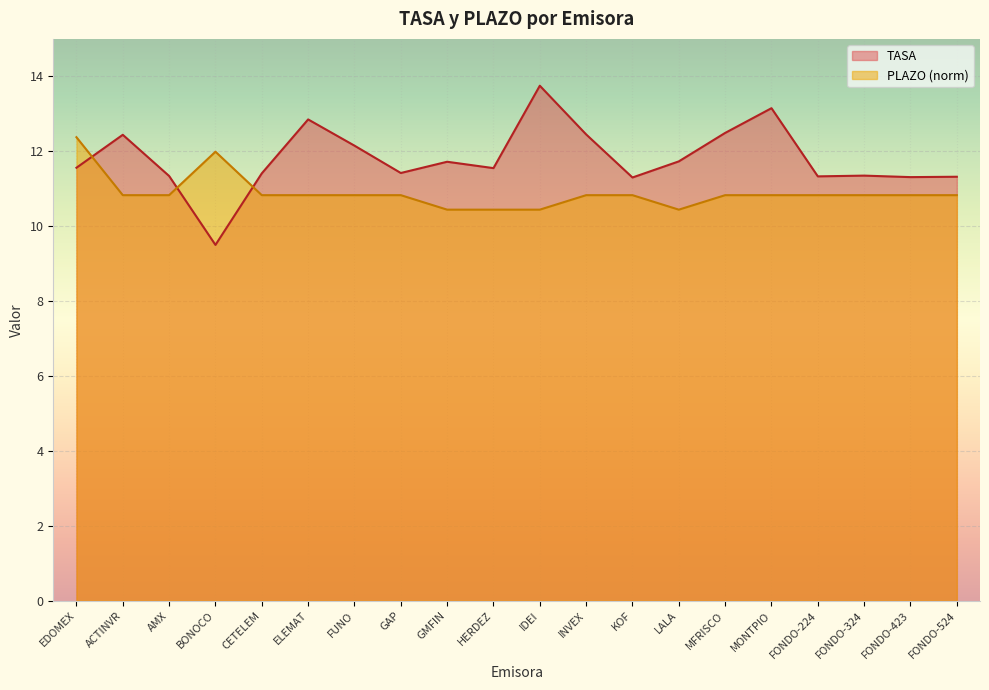

The PLAZO series shows 18.2 at IDEI. True or false?

False